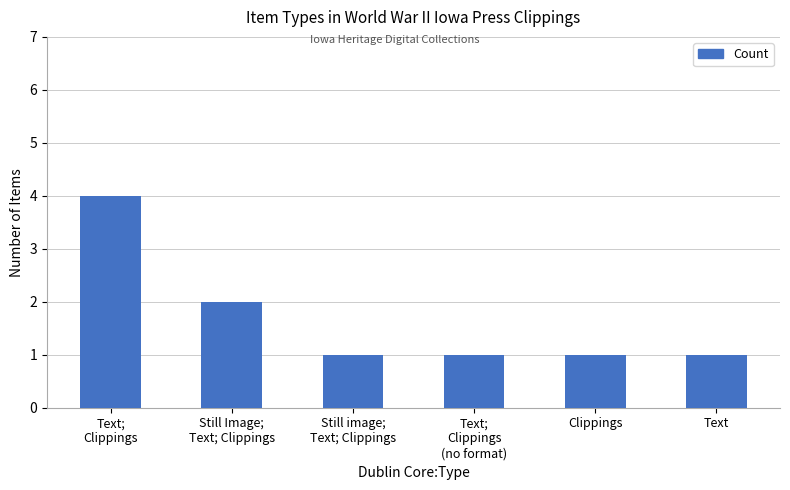

How many values are between 1 and 2?

5